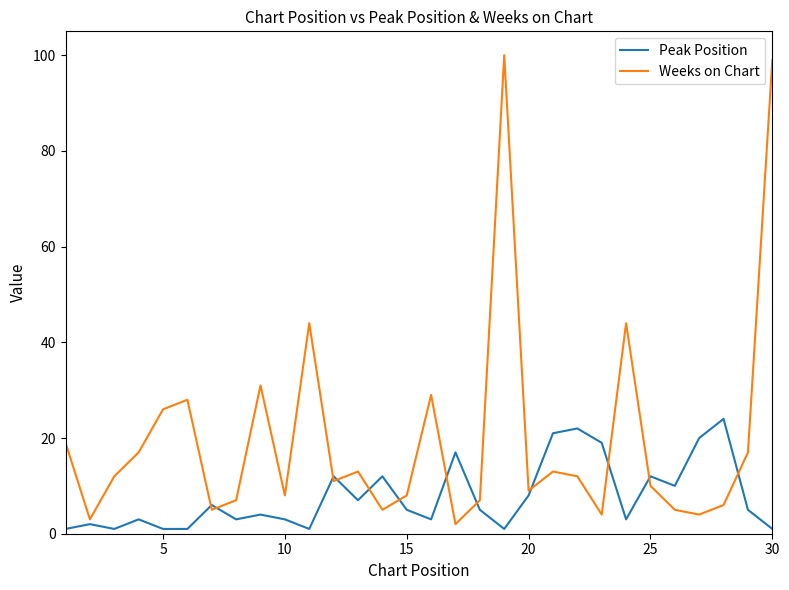

How many categories are shown in the chart?

30